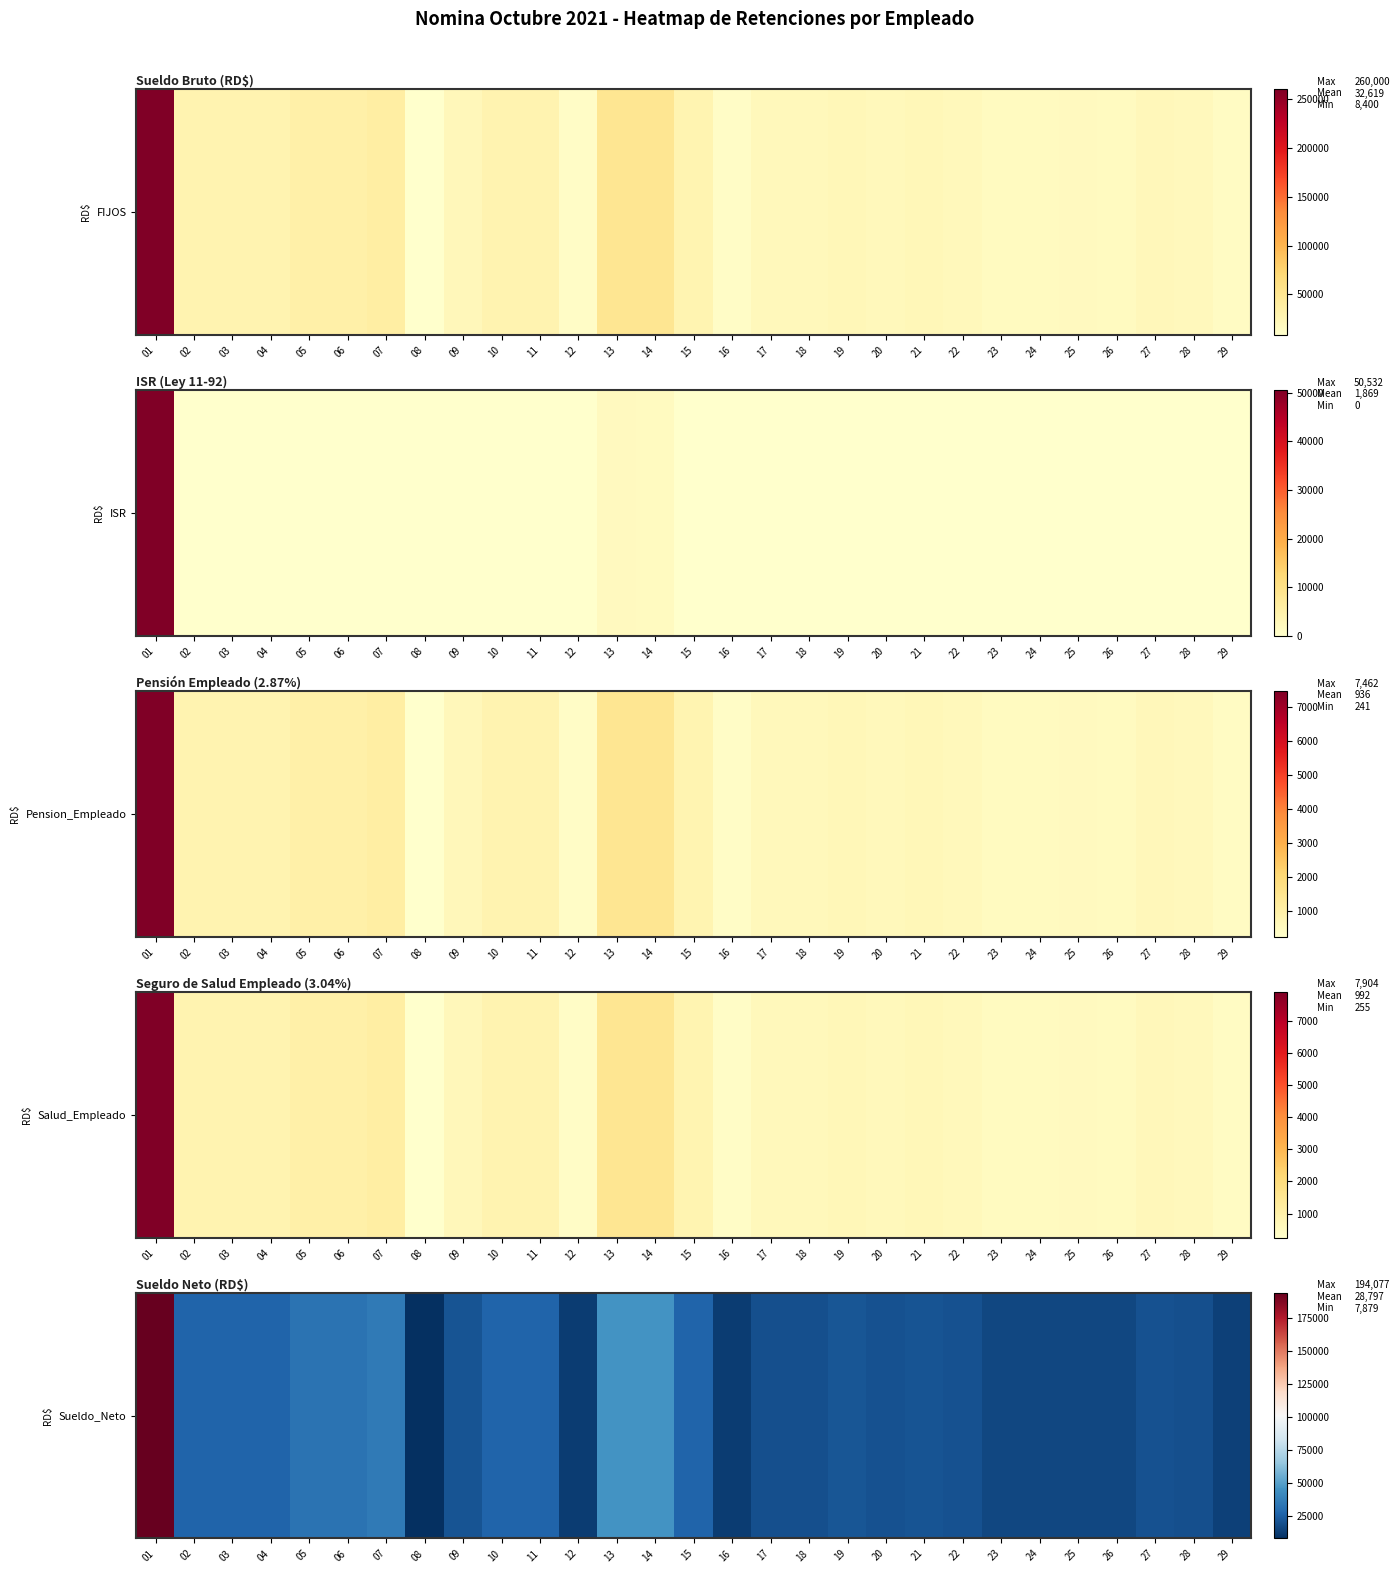

Reading right to left, list all the values displayed in this chart.

13947.4	18793.0	20053.8	16137.0	16363.0	16137.0	16137.0	19846.8	20964.6	19846.8	21088.8	19350.0	19256.9	12407.3	26320.2	45344.5	45166.0	12407.3	26689.0	26689.0	20674.8	7878.6	35408.9	32031.5	32031.5	26689.0	26689.0	26689.0	194077.2